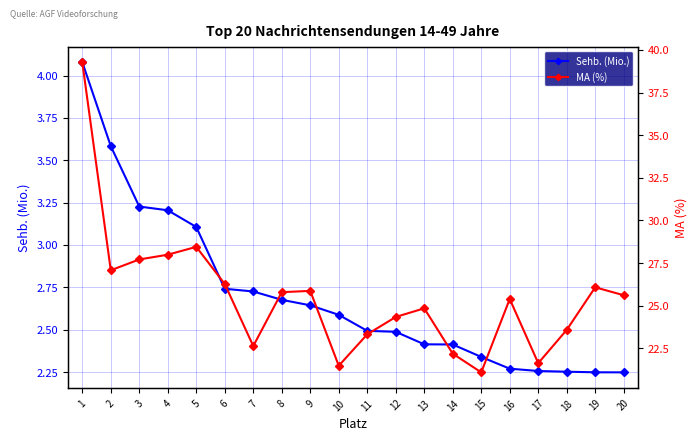

At which category is the sum across all series the highest?

1